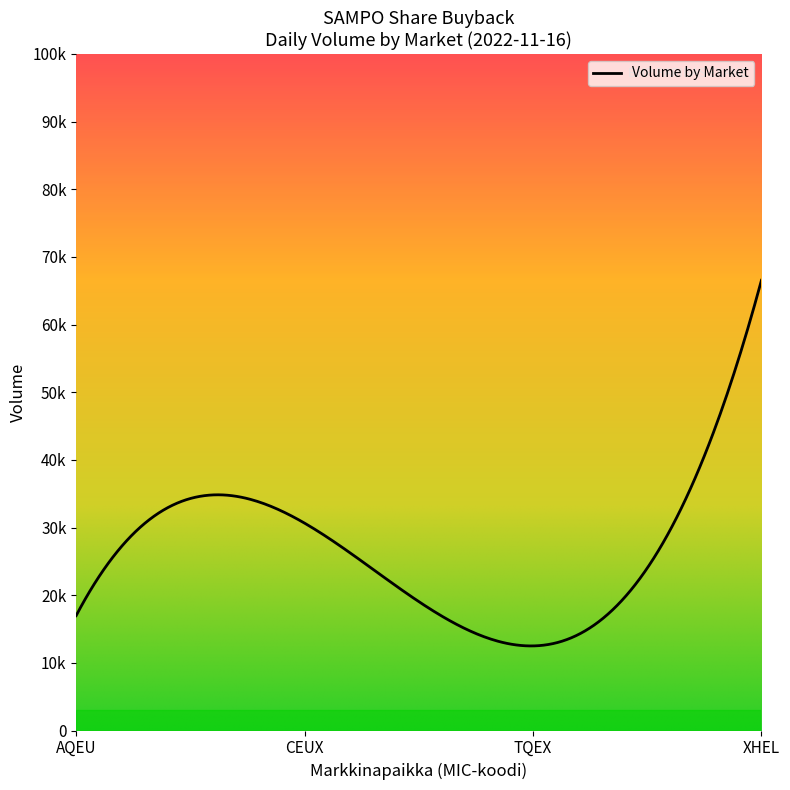

Does the chart display data point markers on the line(s)?

No